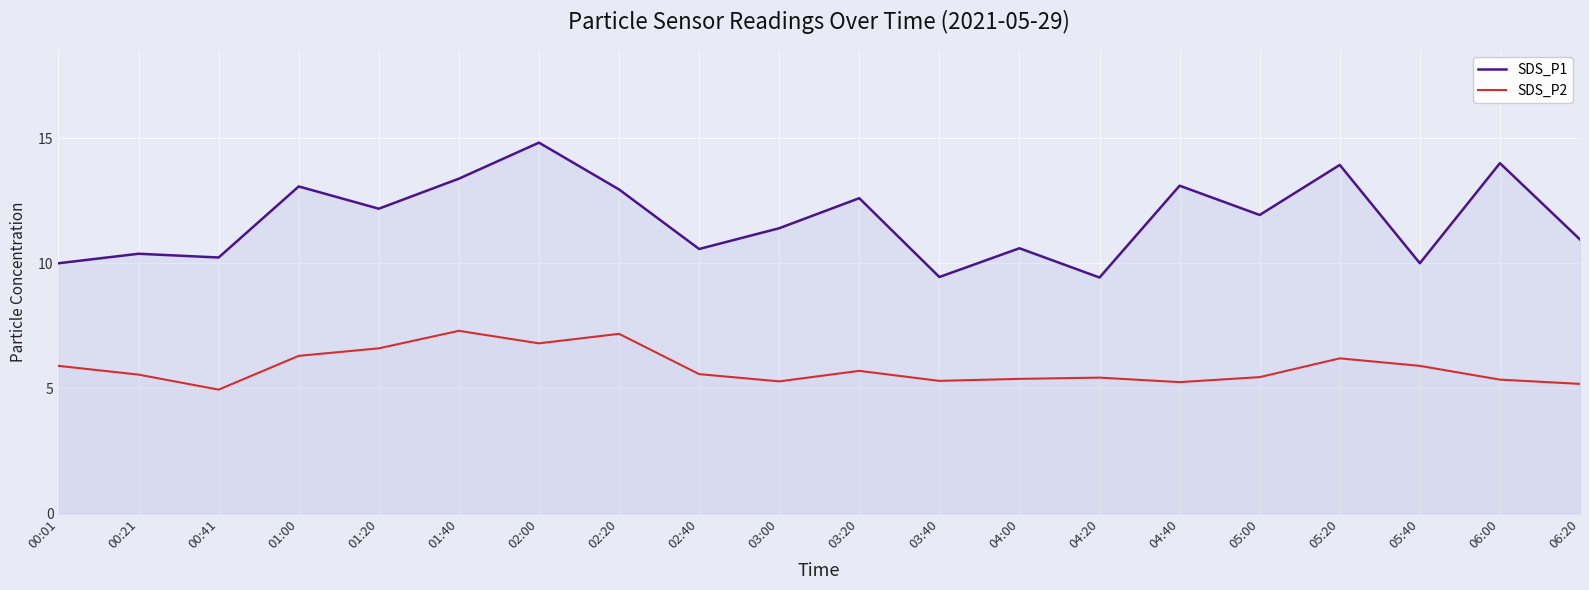

Between 04:00 and 05:20, which series saw the biggest shift?

SDS_P1